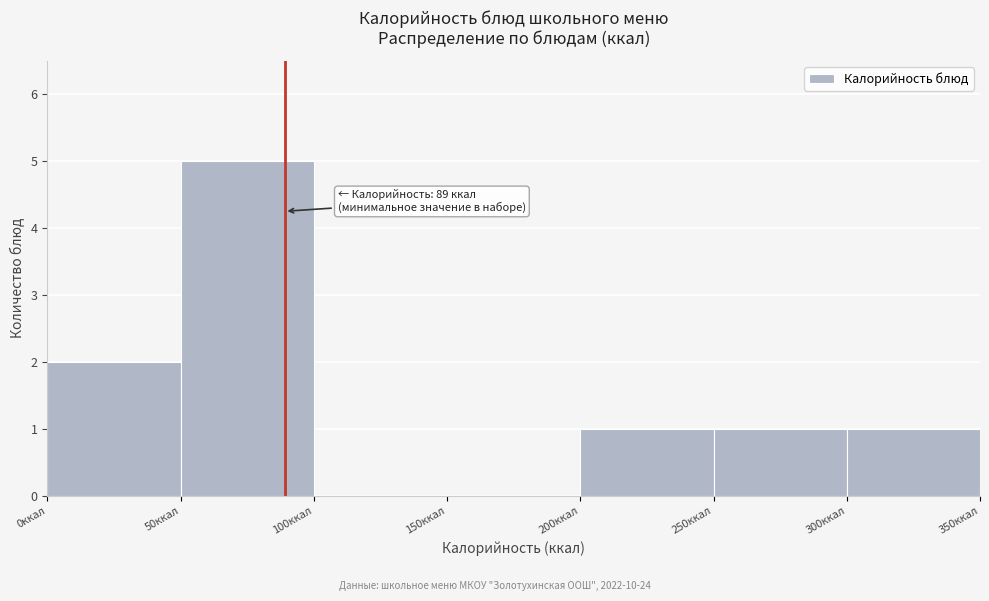

Over which range of the x-axis is the bar tallest?

50 to 100